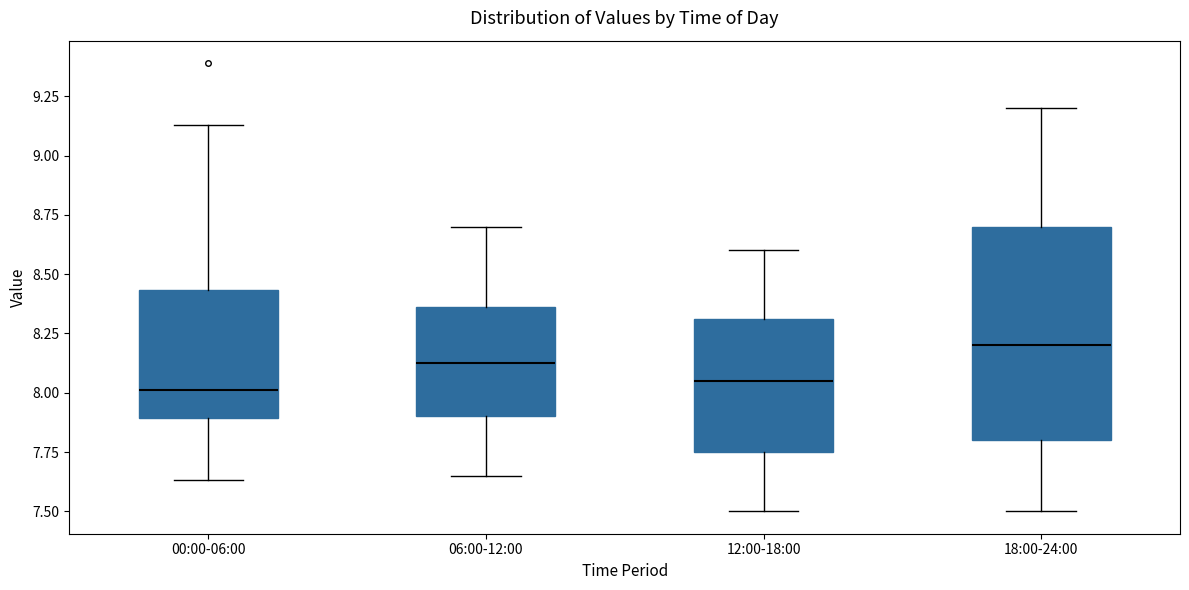

Reading left to right, transcribe this box plot: for each box, give where its median line is, the range the box spans, and where its two whiskers end, as read against the y-axis. The values are not printed on the chart, so give them approximately, as read against the axis.

00:00-06:00: median 8.00, box 7.90 to 8.45, whiskers 7.65 to 9.15
06:00-12:00: median 8.15, box 7.90 to 8.35, whiskers 7.65 to 8.70
12:00-18:00: median 8.05, box 7.75 to 8.30, whiskers 7.50 to 8.60
18:00-24:00: median 8.20, box 7.80 to 8.70, whiskers 7.50 to 9.20